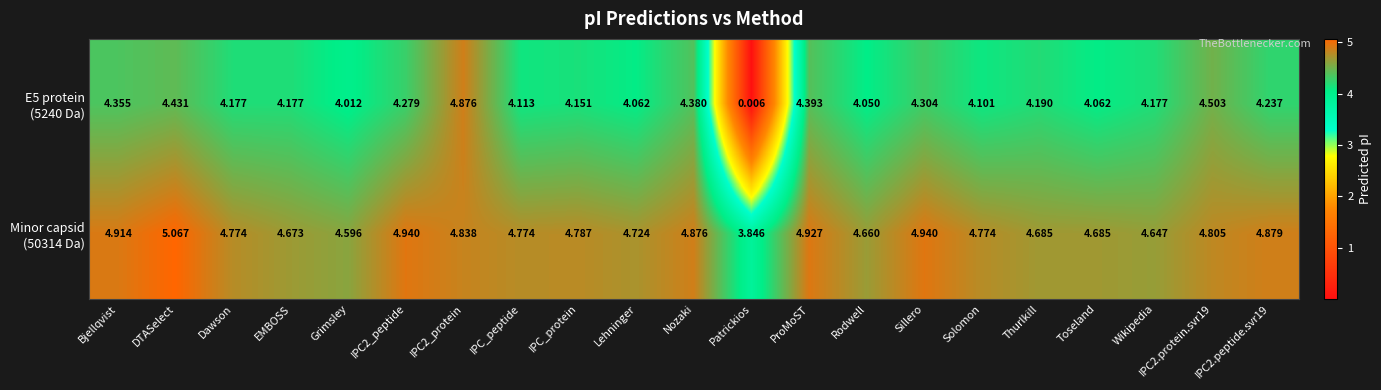

Which category has the lowest value across all series?

Patrickios